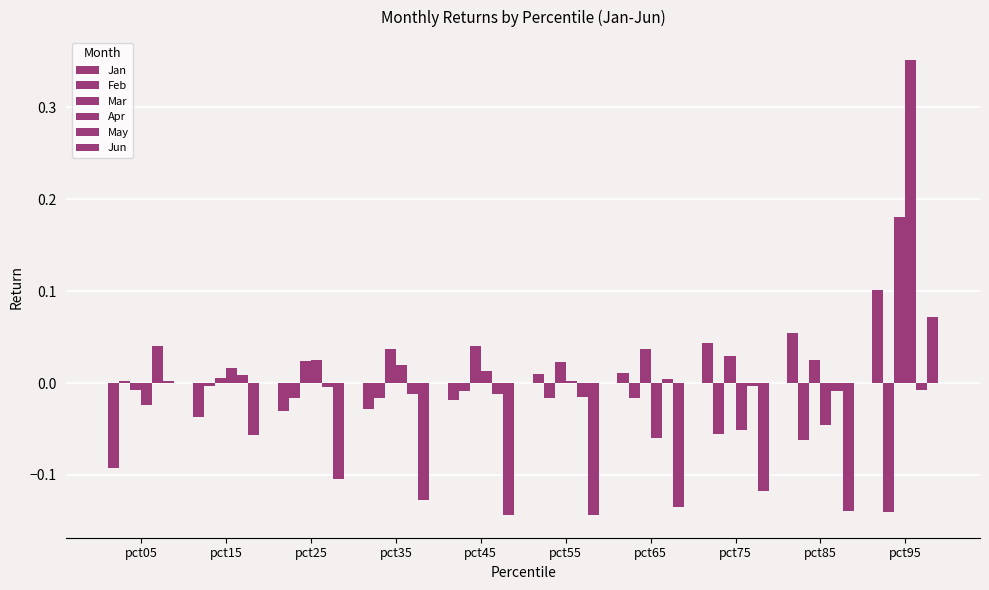

Does the chart contain any negative values?

Yes